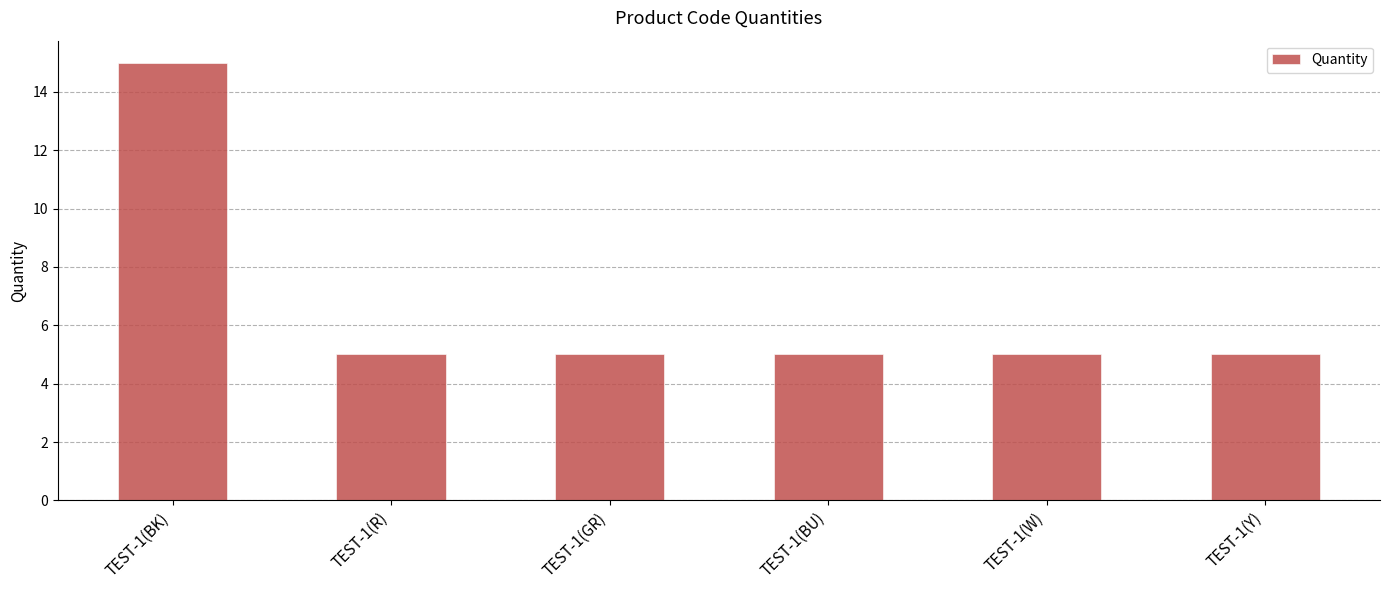

How many categories are shown in the chart?

6